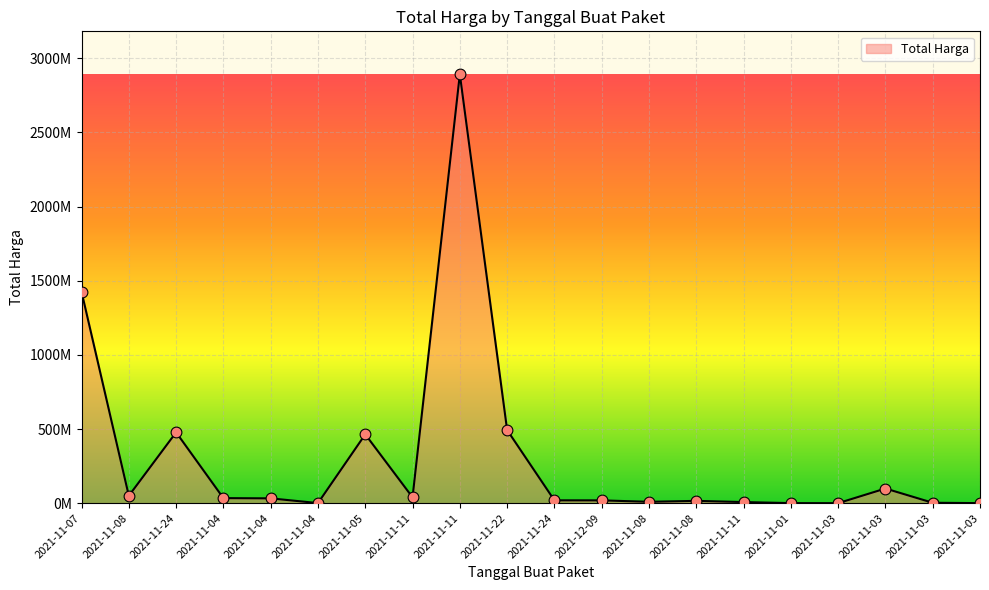

Between 2021-11-03 and 2021-11-01, which is larger?

2021-11-03